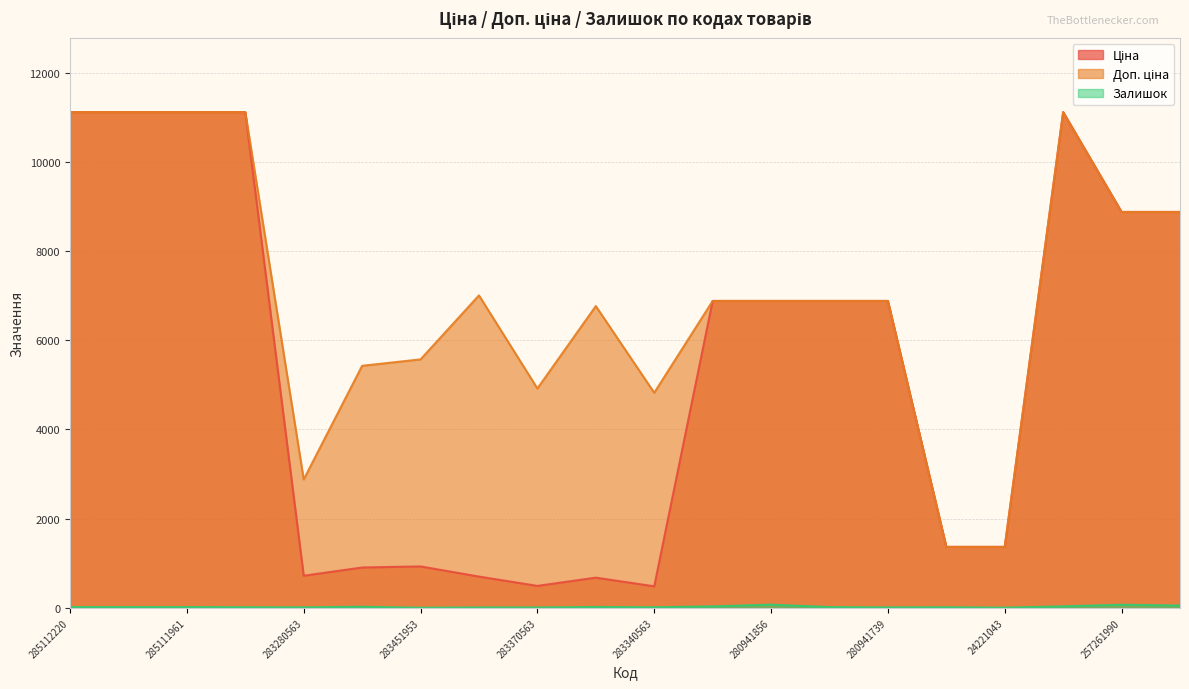

Reading left to right, list all the values displayed in this chart.

Ціна: 11113.6	11113.6	11113.6	11113.6	719.6	904.3	928.3	700.4	491.7	676.4	482.1	6879.5	6879.5	6879.5	6879.5	1366.3	1366.3	11113.6	8874.6	8874.6
Доп. ціна: 11113.6	11113.6	11113.6	11113.6	2878.5	5425.9	5569.9	7004.3	4917.4	6764.4	4821.4	6879.5	6879.5	6879.5	6879.5	1366.0	1366.0	11113.6	8874.6	8874.6
Залишок: 17.0	17.0	17.0	14.0	11.0	24.0	2.0	8.0	8.0	19.0	13.0	32.0	71.0	17.0	10.0	13.0	4.0	33.0	69.0	51.0